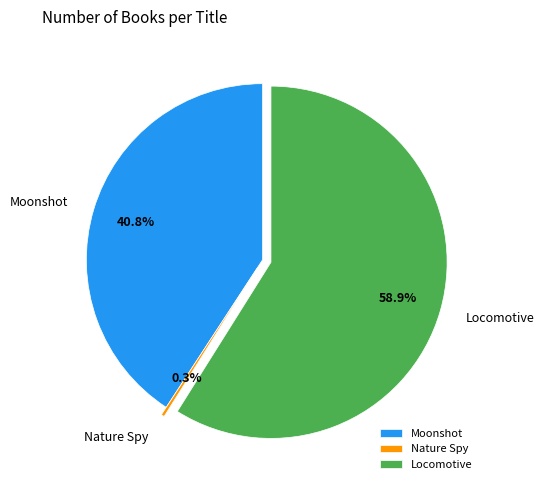

Combined, what portion of the pie is Nature Spy and Moonshot?

41.1%